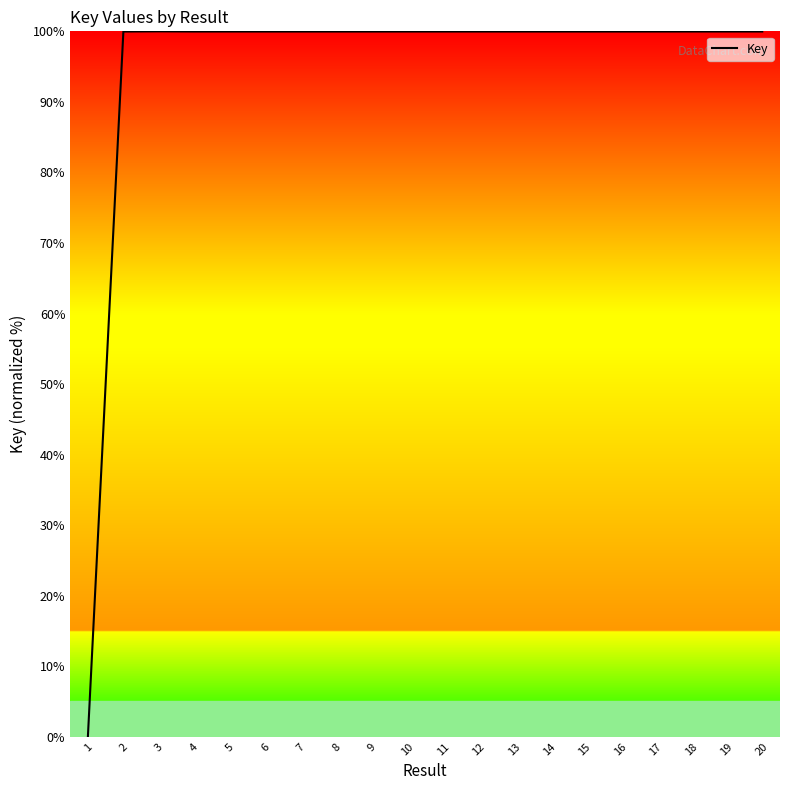

True or false: the data shows 100.0 at 17.

True